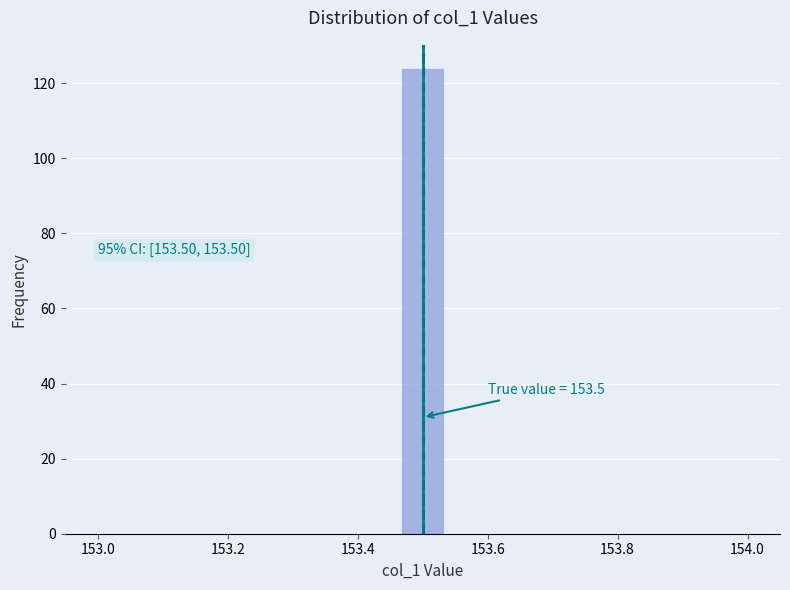

Read against the x-axis, roughly where is the centre of the tallest bar?

153.50